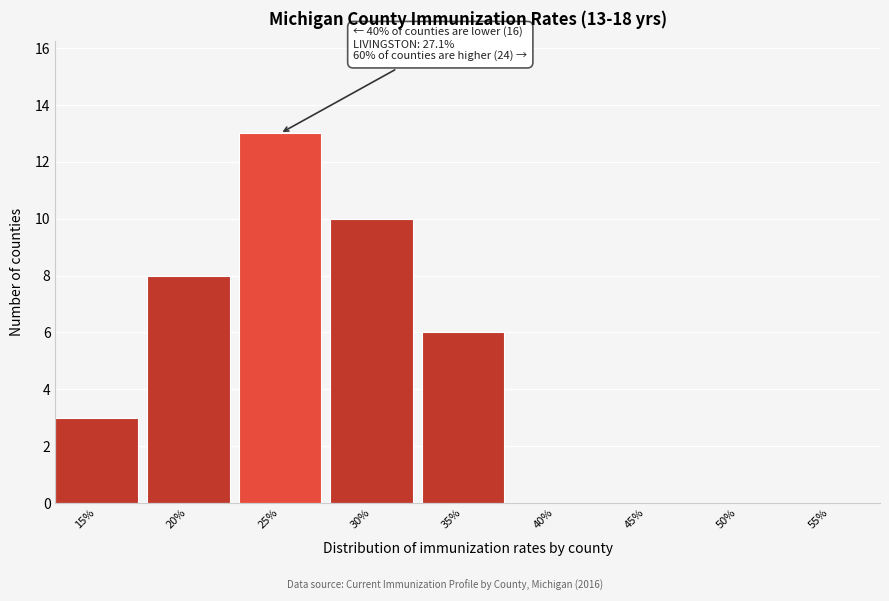

Reading left to right, extract all data points from this chart.

15%=3	20%=8	25%=13	30%=10	35%=6	40%=0	45%=0	50%=0	55%=0